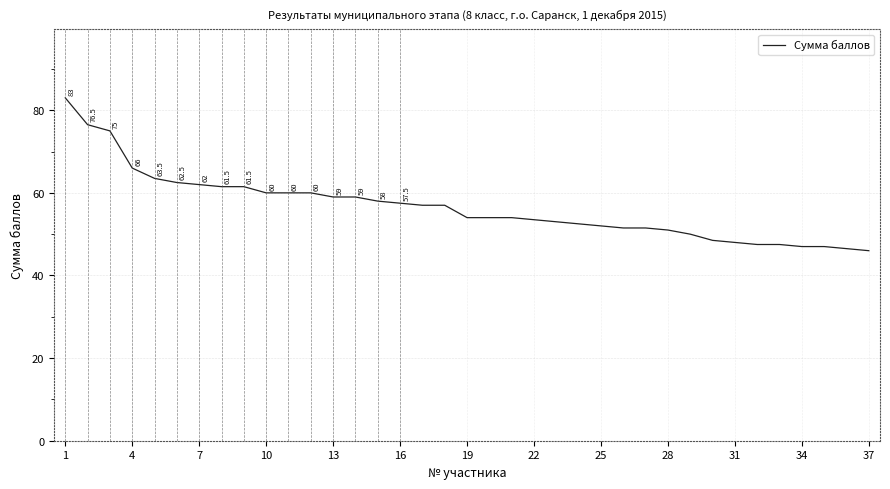

What is the difference between the maximum and minimum values?

37.0